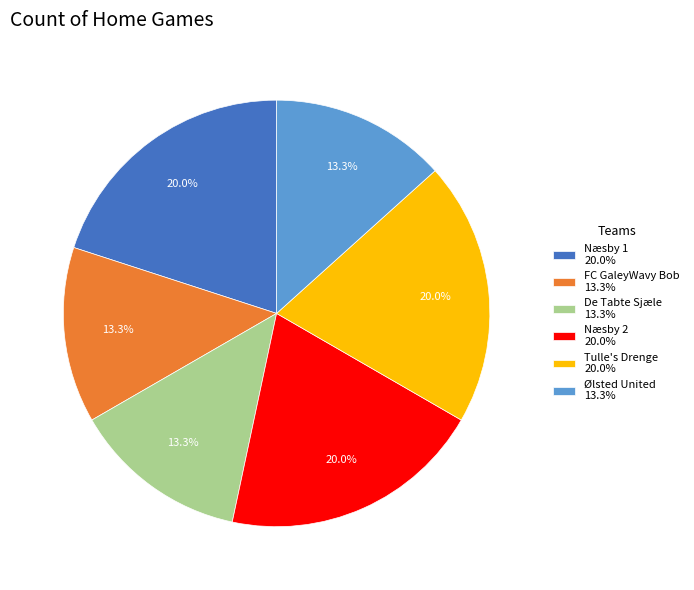

What is the ratio of the value at FC GaleyWavy Bob 13.3% to the value at Næsby 2 20.0%?

0.7